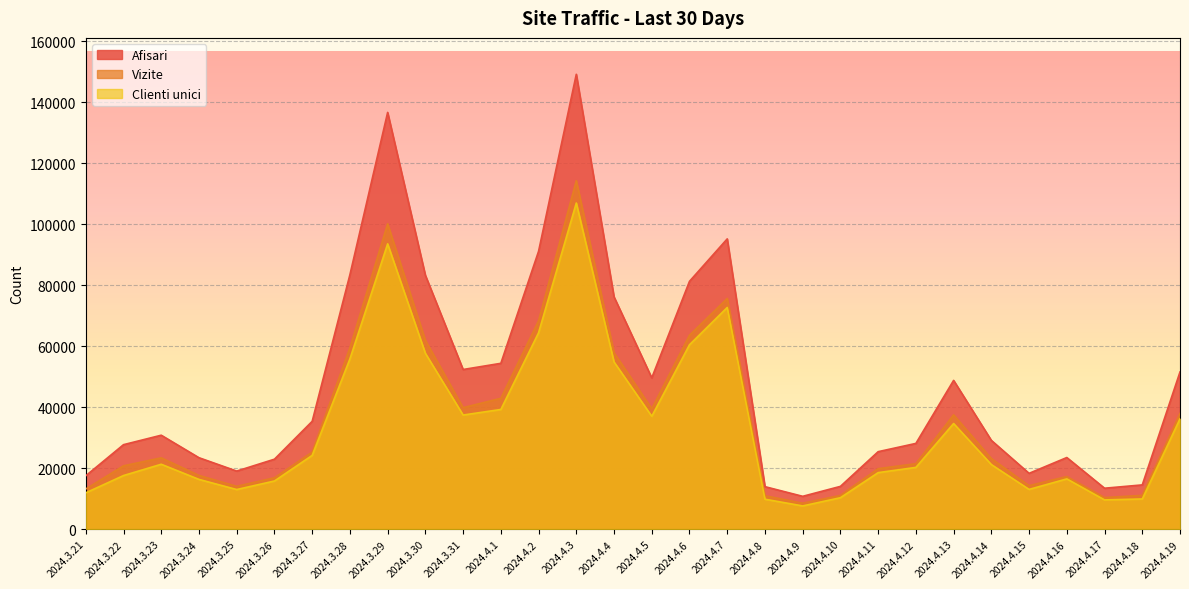

Is it true that Afisari equals 3881 at 2024.4.10?

False